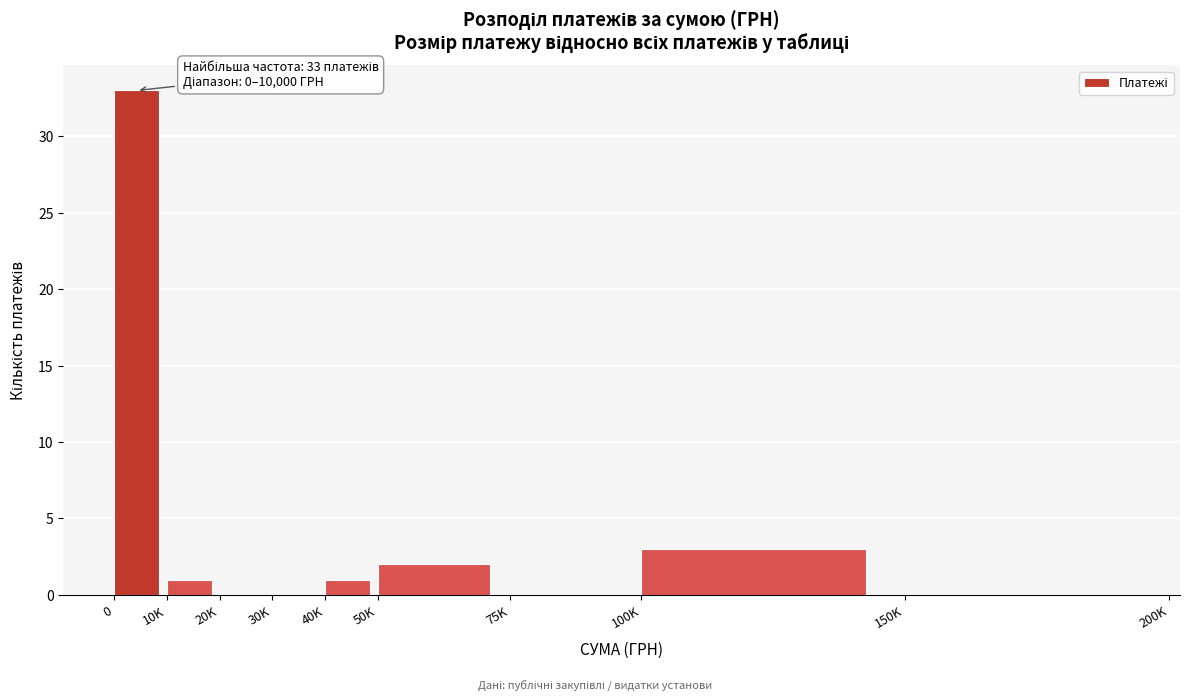

Reading right to left, what are all the values shown in this chart?

150K=0	100K=3	75K=0	50K=2	40K=1	30K=0	20K=0	10K=1	0=33